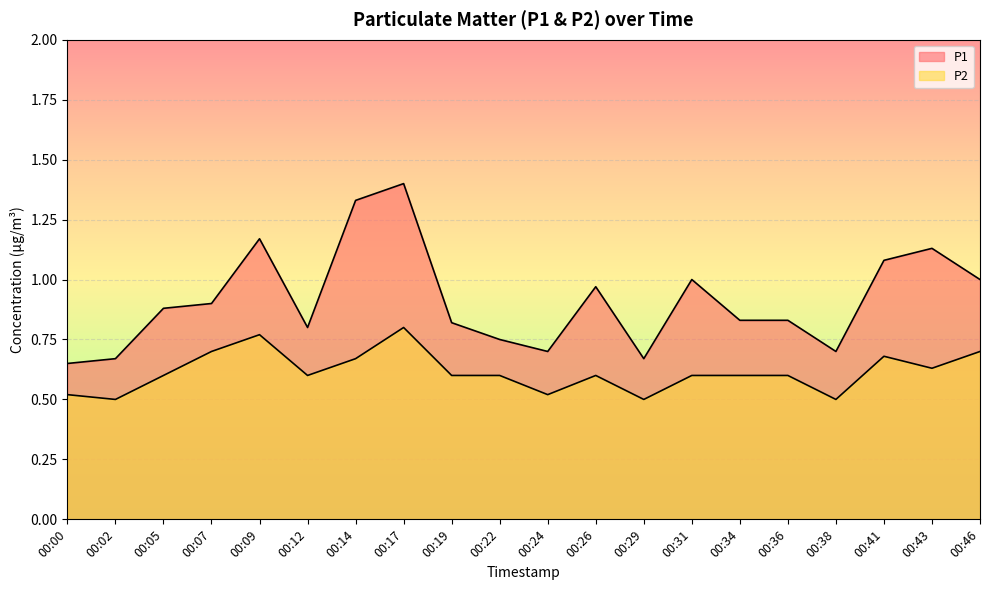

What is the average value of the P1 series?

0.9